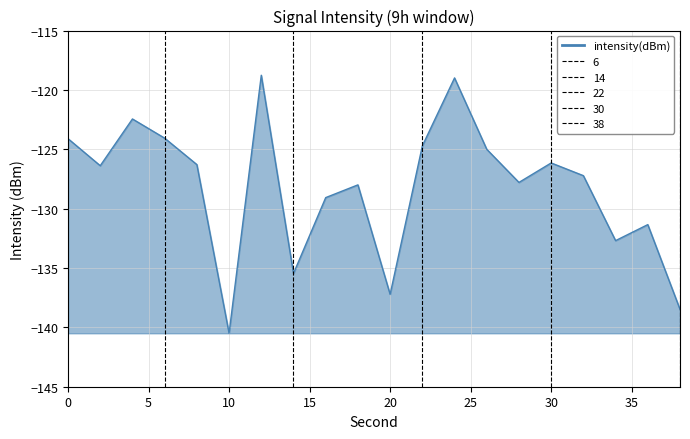

The value at 6 is -124.1. True or false?

True